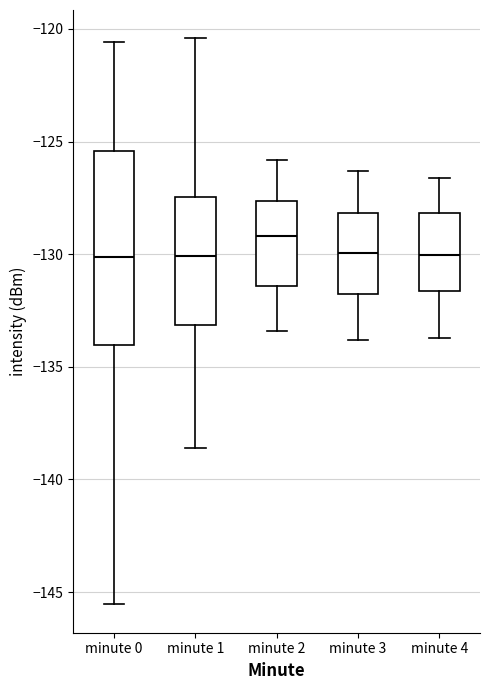

Where is the lower edge of the box for minute 0 on the y-axis? The values are not printed on the chart, so give them approximately, as read against the axis.

-134.0